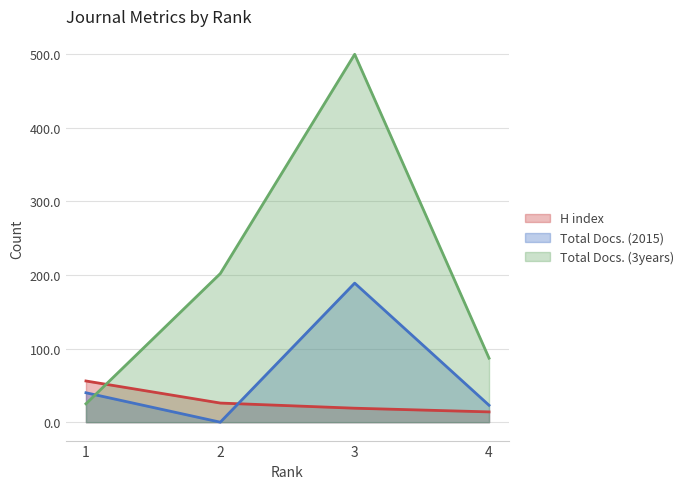

Reading left to right, list all the values displayed in this chart.

H index: 56	26	19	14
Total Docs. (2015): 40	0	189	23
Total Docs. (3years): 25	202	500	87